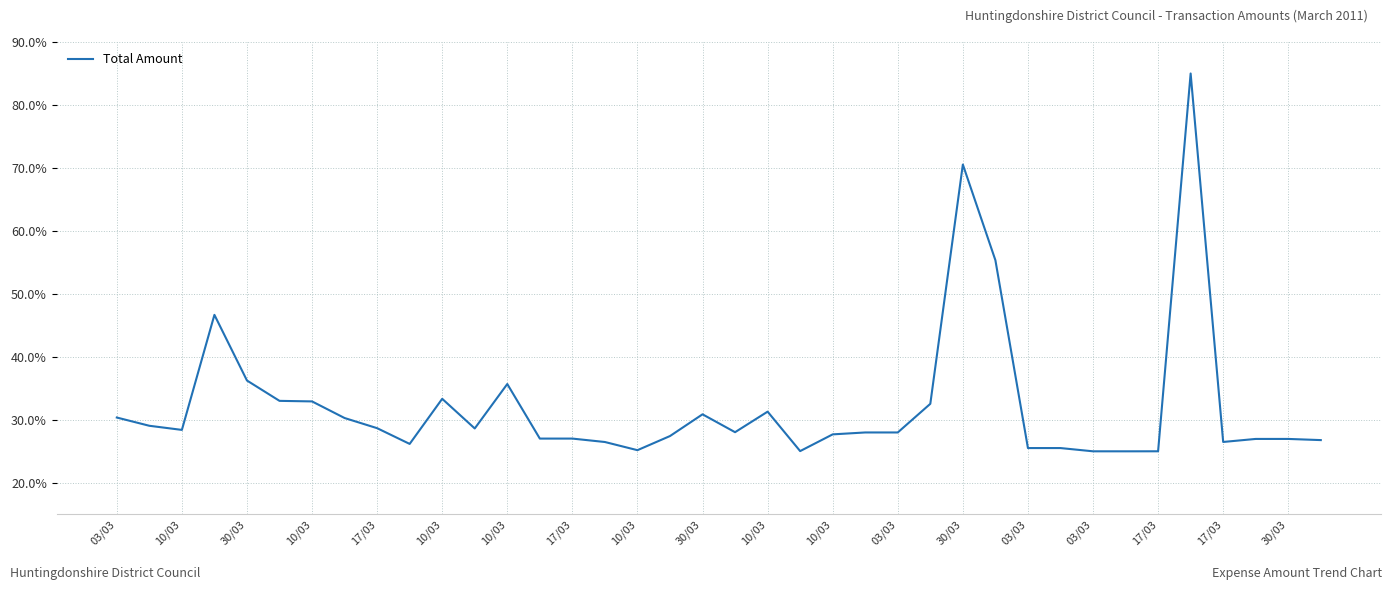

What is the difference between the maximum and minimum values?

60.0